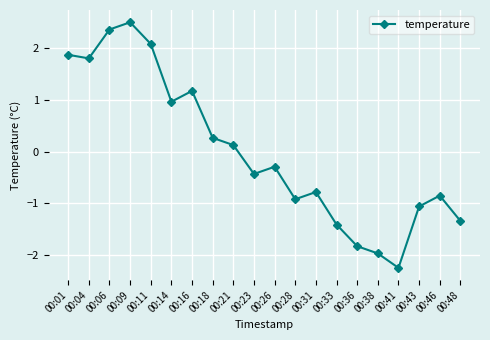

How many data points are above 0?

9